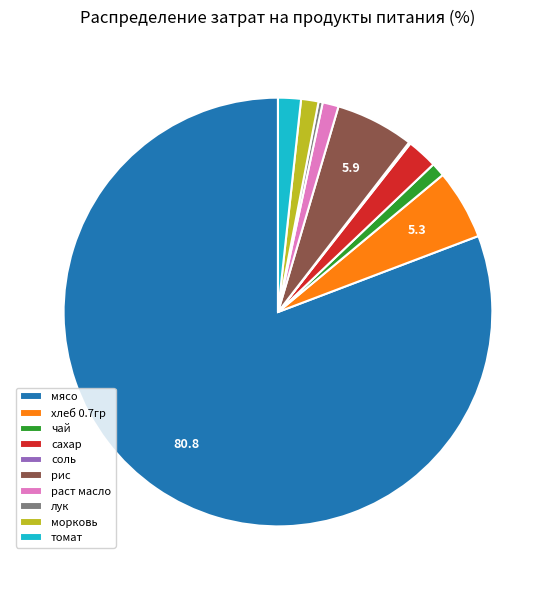

The сахар slice represents 2% of the pie. True or false?

True